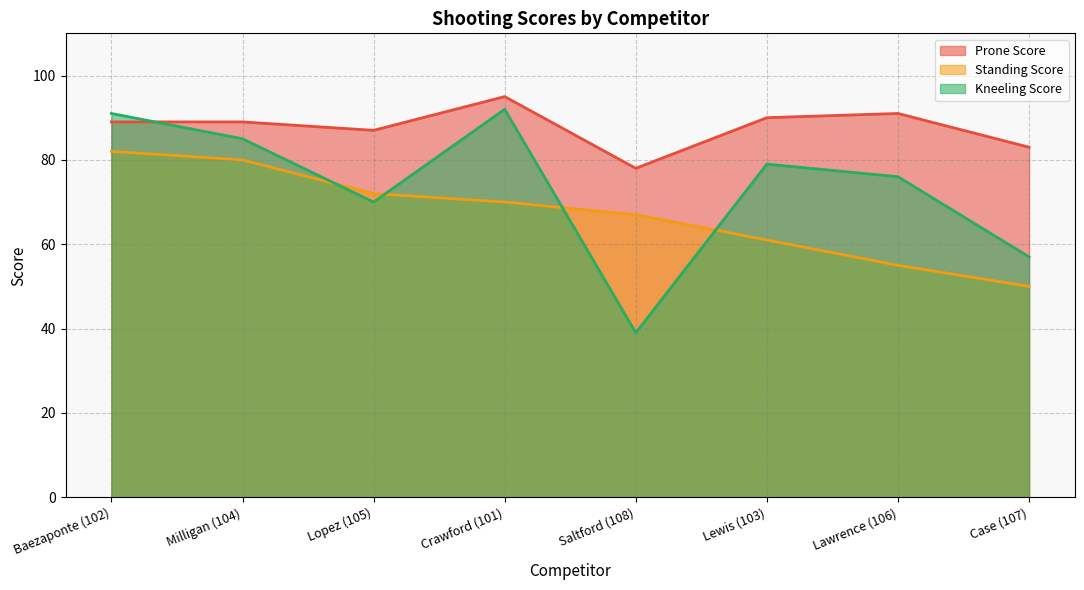

Rank the series at Lawrence (106) from highest to lowest value.

Prone Score, Kneeling Score, Standing Score